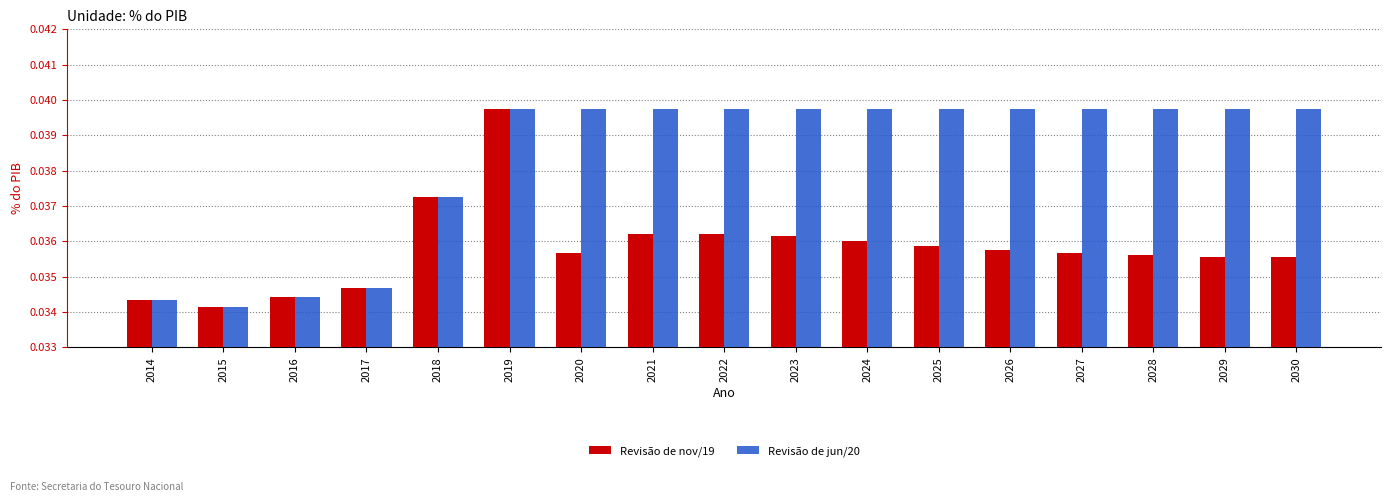

True or false: Revisão de jun/20 has a value of 0.1 at 2027.

False